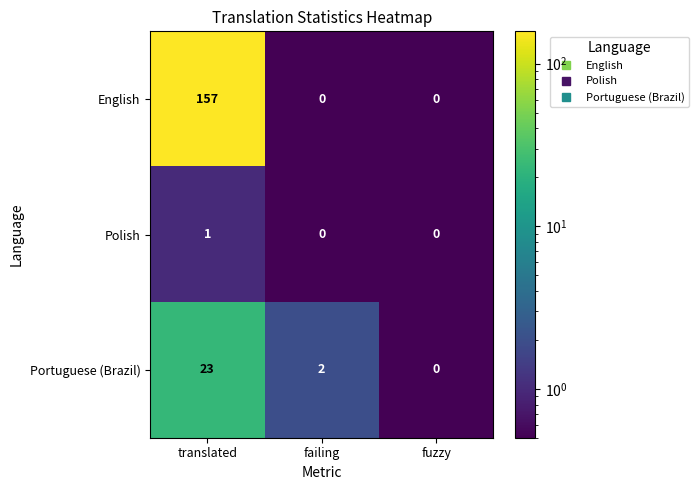

What is the average value of the Portuguese (Brazil) series?

8